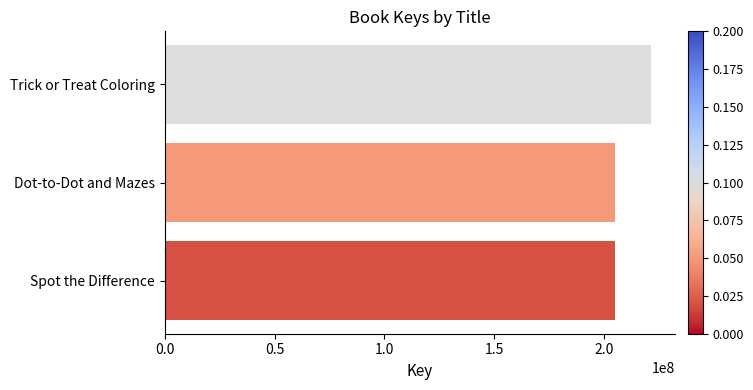

What is the sum of all values?

631888014